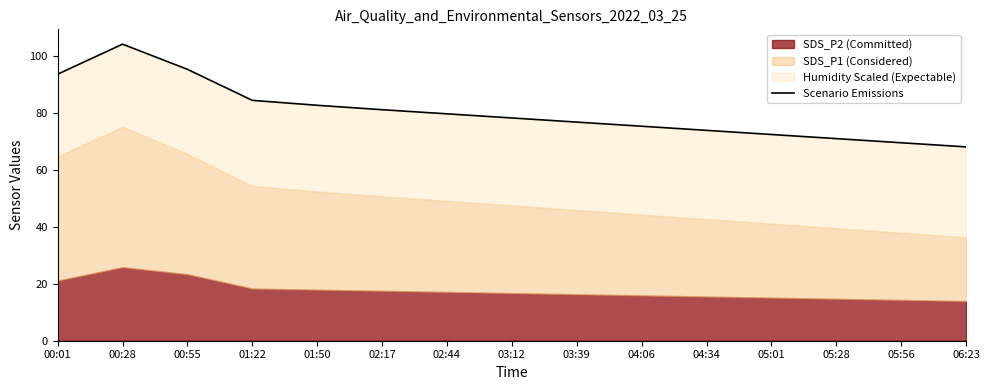

Reading left to right, list all the values displayed in this chart.

93.6	104.1	95.3	84.4	82.7	81.1	79.7	78.2	76.8	75.3	73.8	72.4	71.0	69.5	68.0